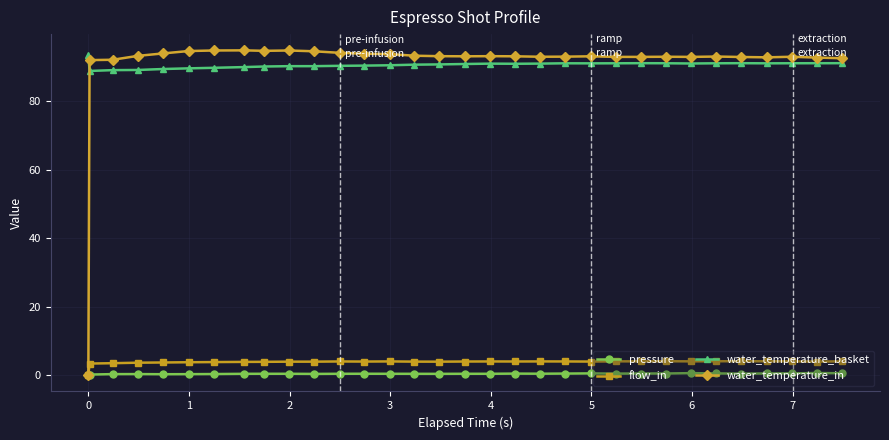

What is the greatest value displayed?

94.9